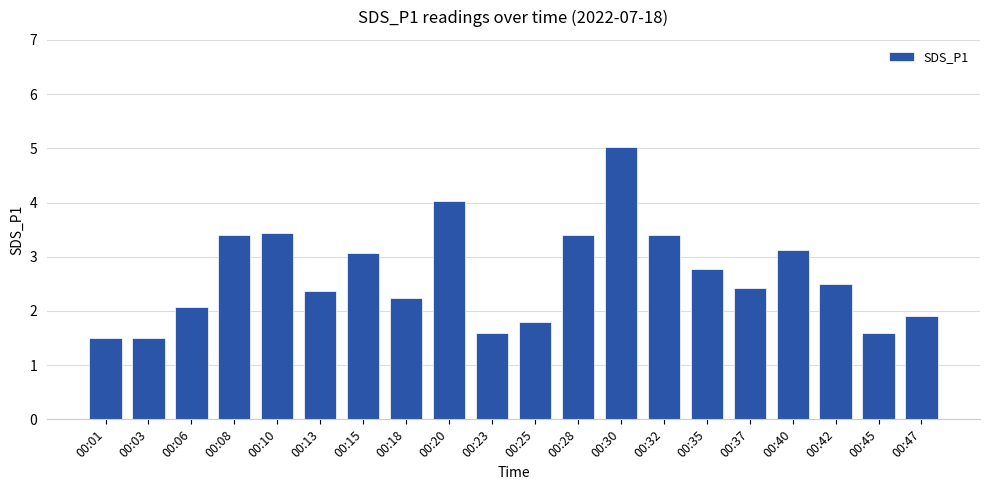

The chart shows a value of 5.0 at 00:30. True or false?

True